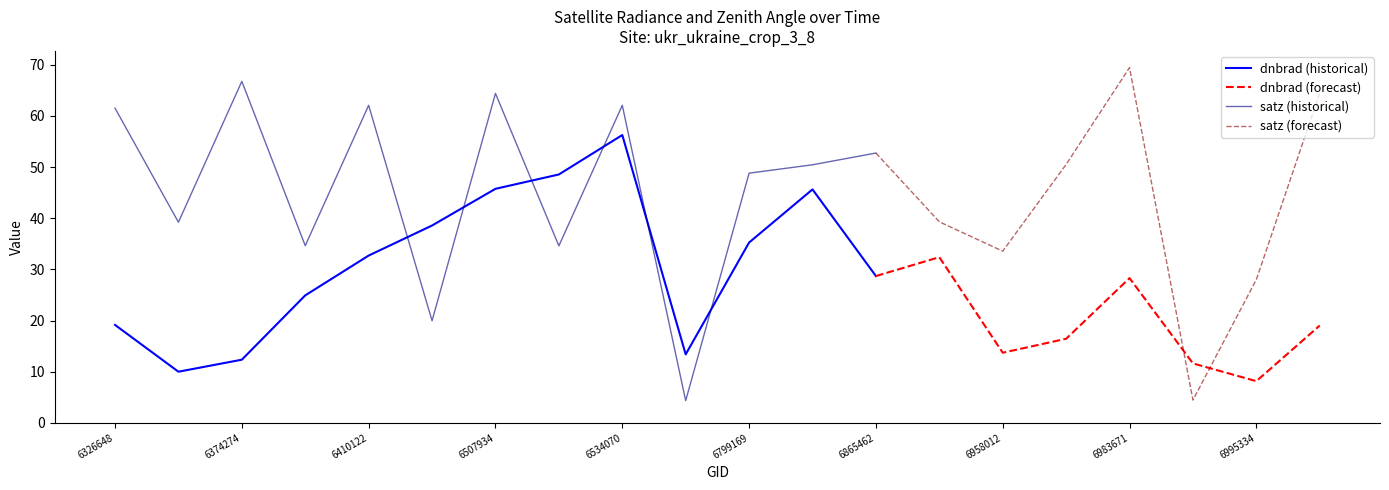

What is the value of the dnbrad point at the 19th from the left?

8.2